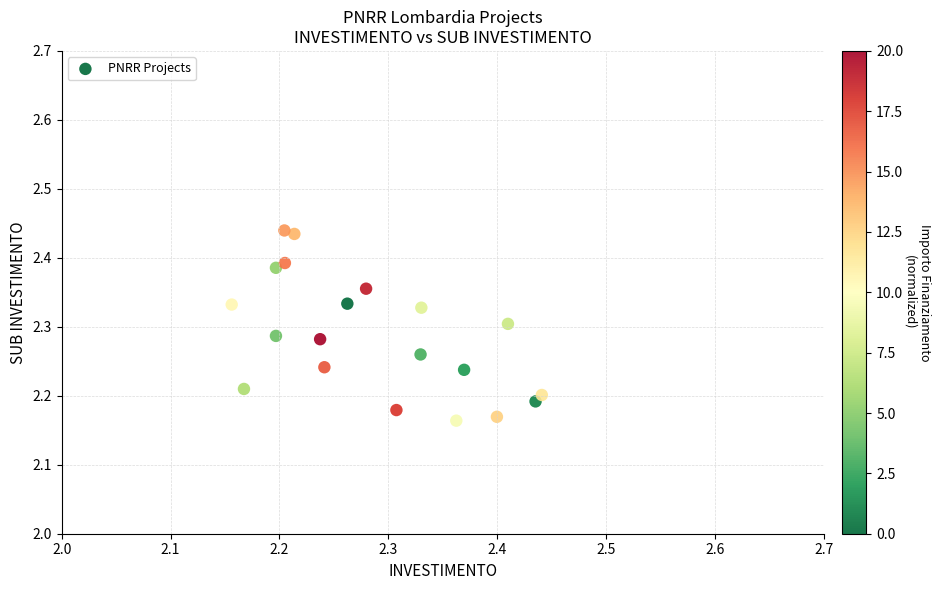

What is the range of Y values (max minus min)?

0.3